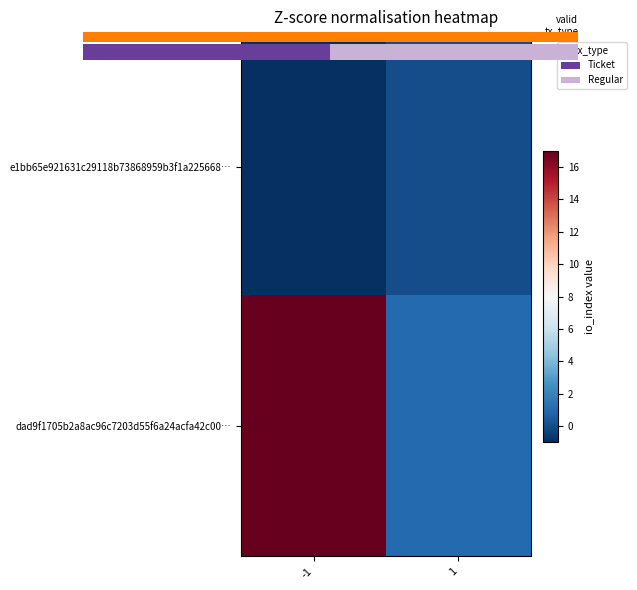

Is the value of dad9f1705b2a8ac96c7203d55f6a24acfa42c00… at 1 greater than the value of e1bb65e921631c29118b73868959b3f1a225668… at 1?

Yes